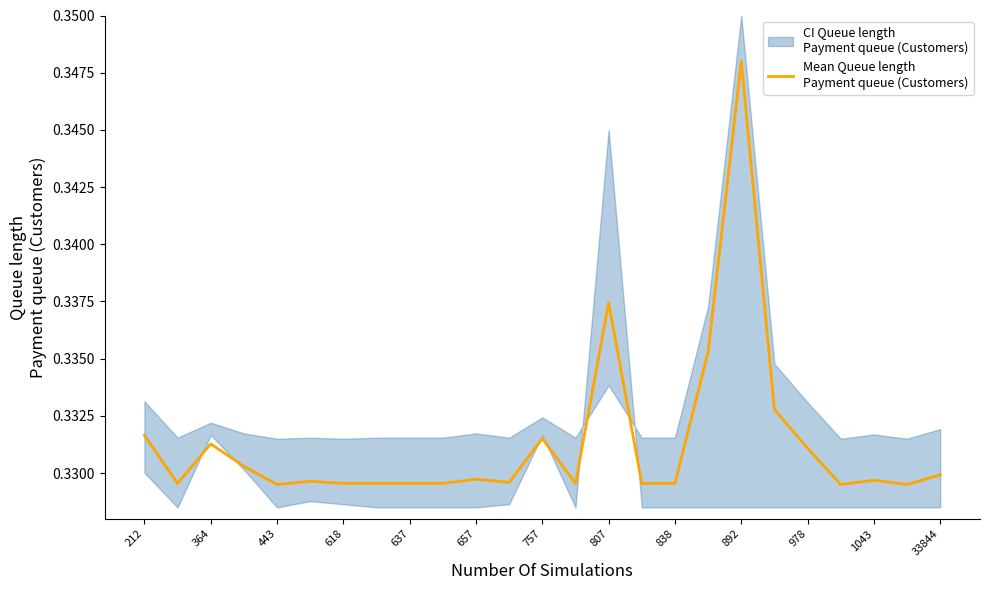

Where is the data nearest to the value 0?

443